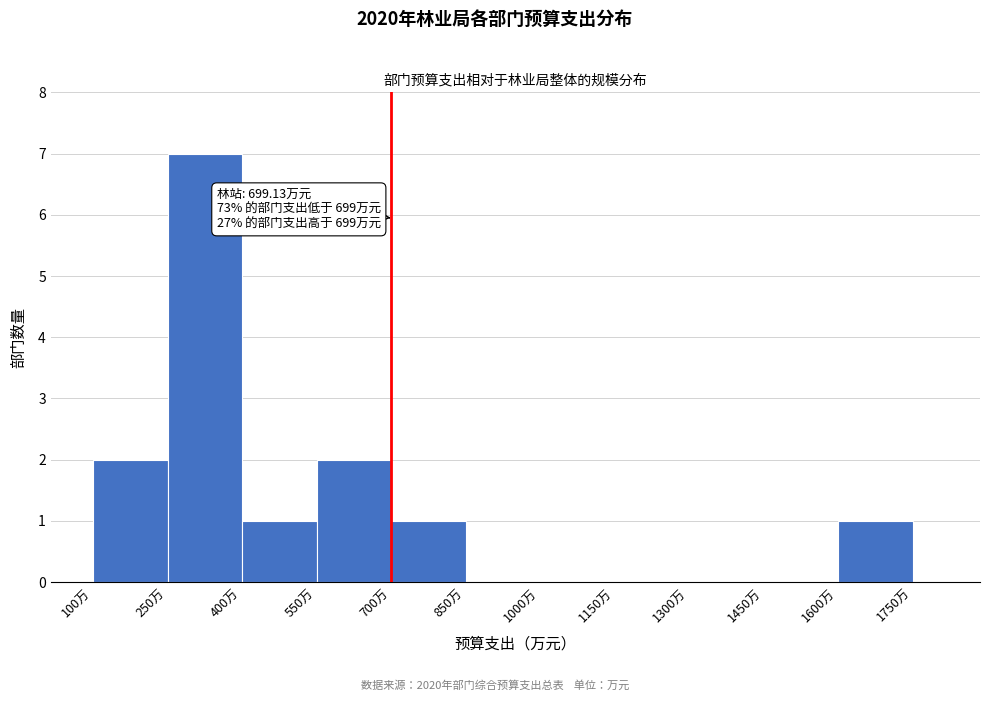

Read against the x-axis, roughly where is the centre of the tallest bar?

320